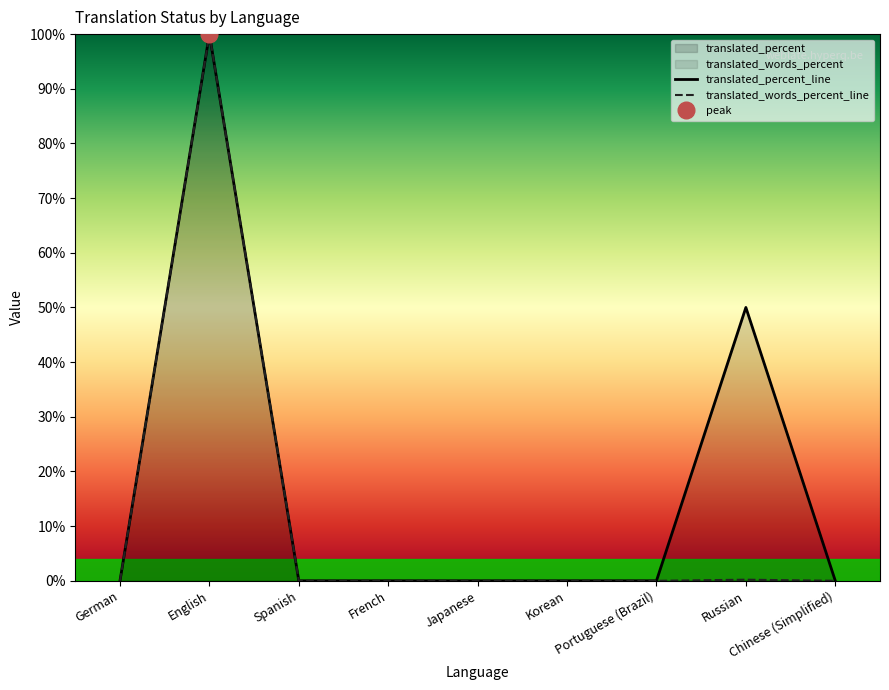

Which series has the widest spread of values?

translated